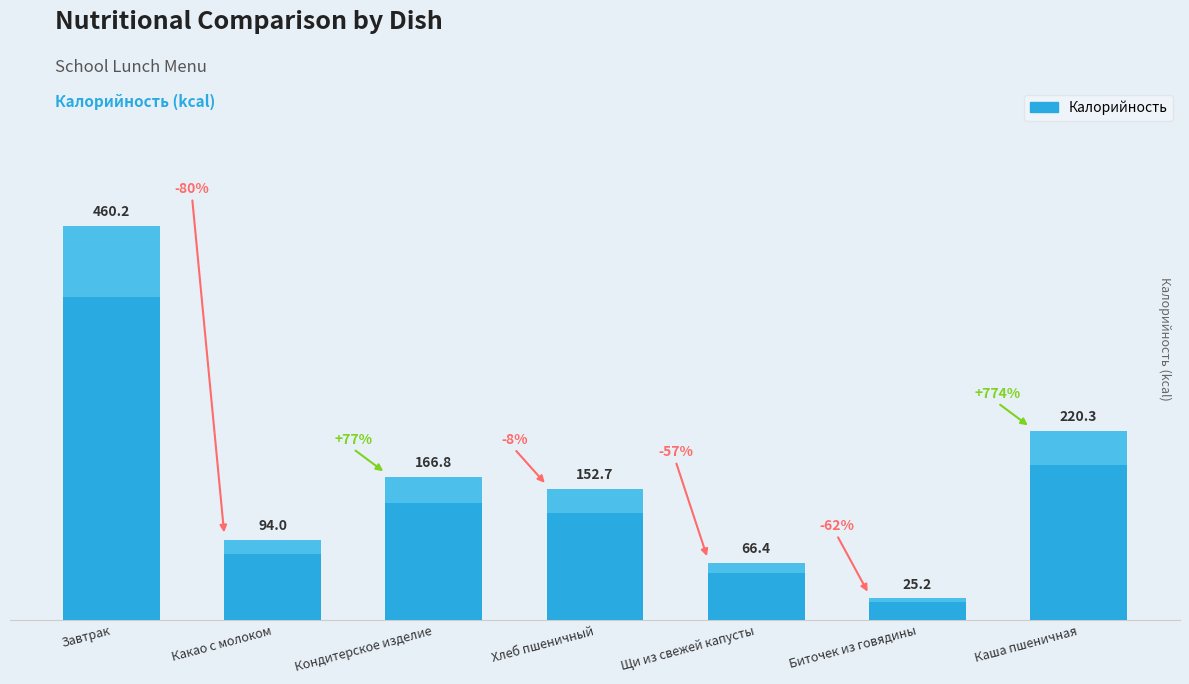

The chart shows a value of 218.8 at Хлеб пшеничный. True or false?

False